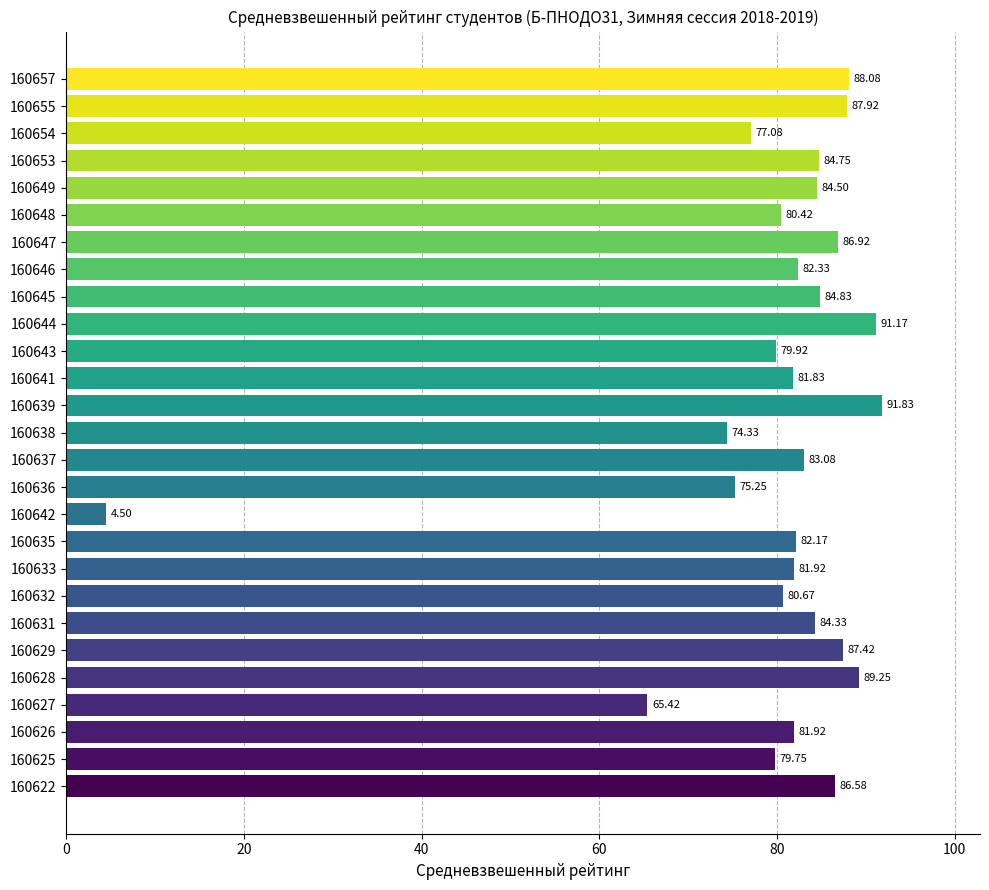

What is the change in value from 160633 to 160645?

+2.9